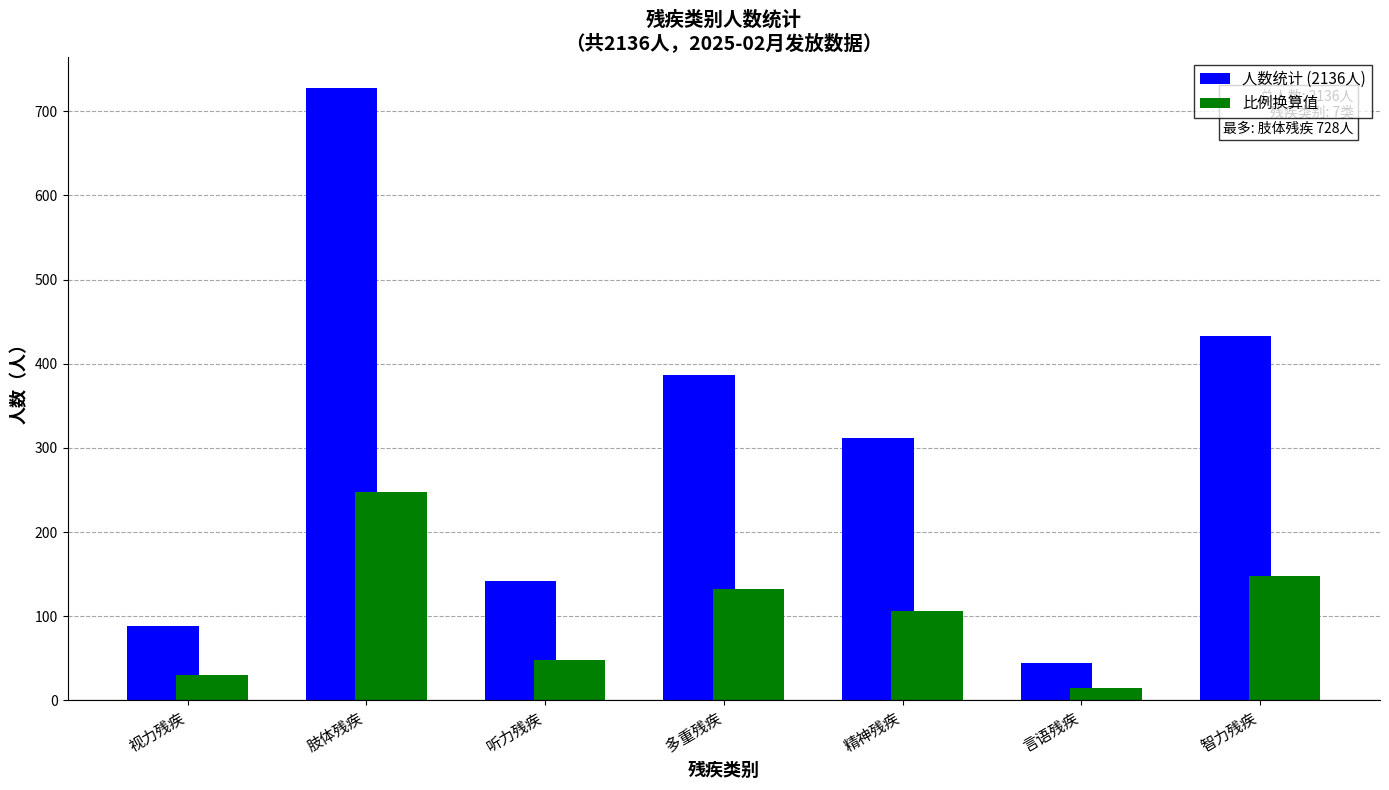

Between 听力残疾 and 言语残疾, which series saw the biggest shift?

人数统计 (2136人)